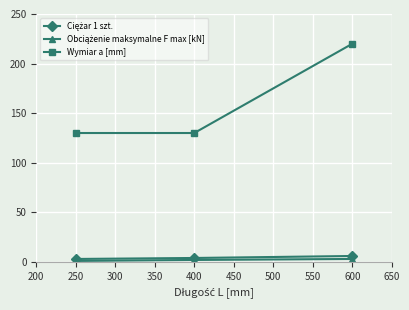

The Wymiar a [mm] series shows 130 at 250. True or false?

True